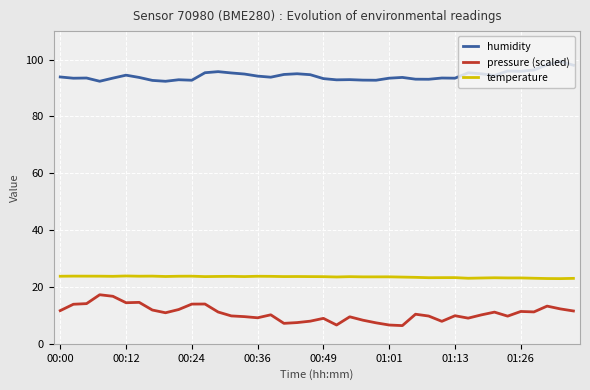

Count the number of categories in the chart.

40